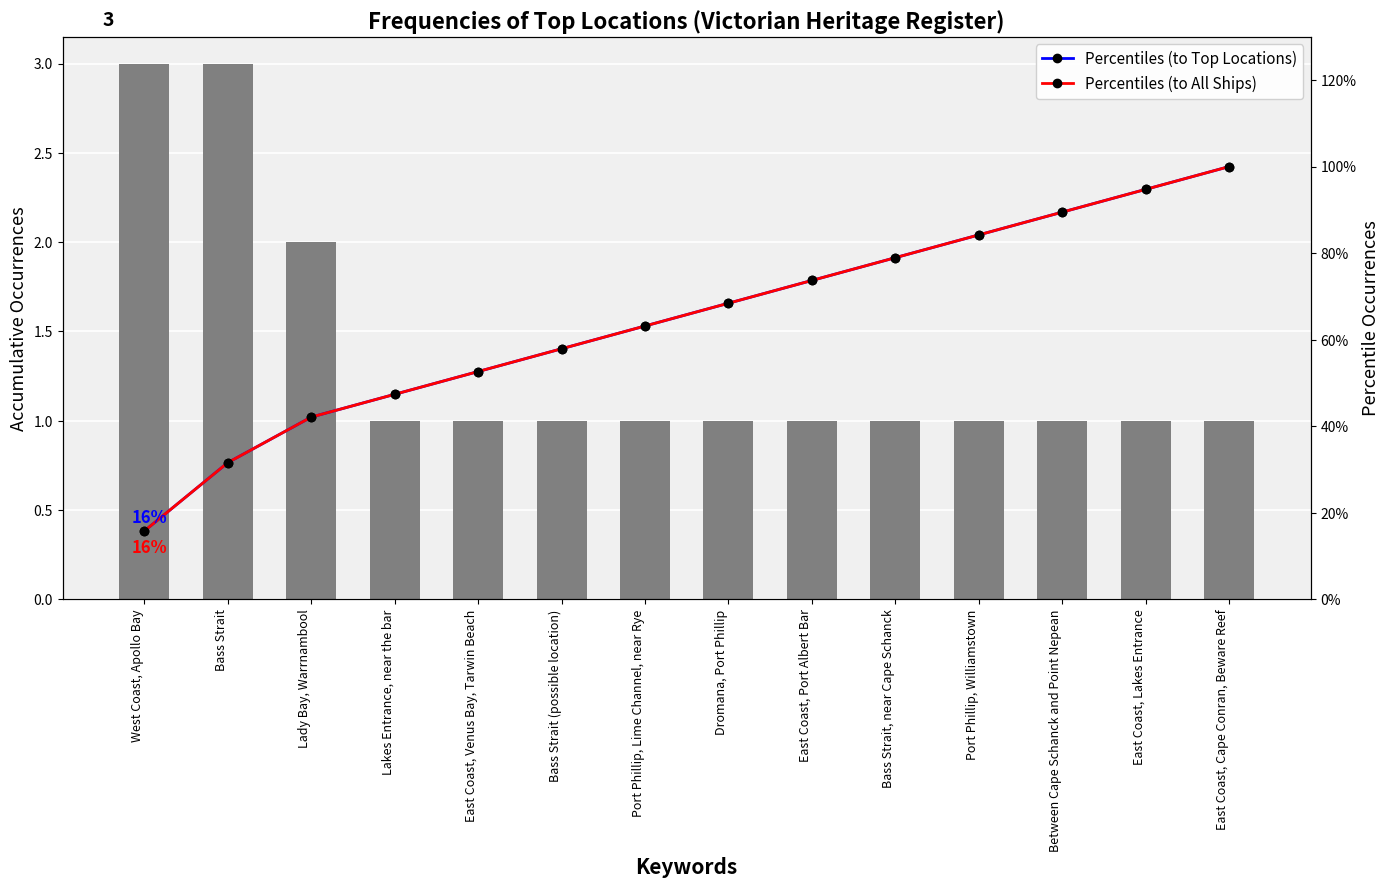

Is it true that Percentiles (to Top Locations) equals 0.5 at Lakes Entrance, near the bar?

True